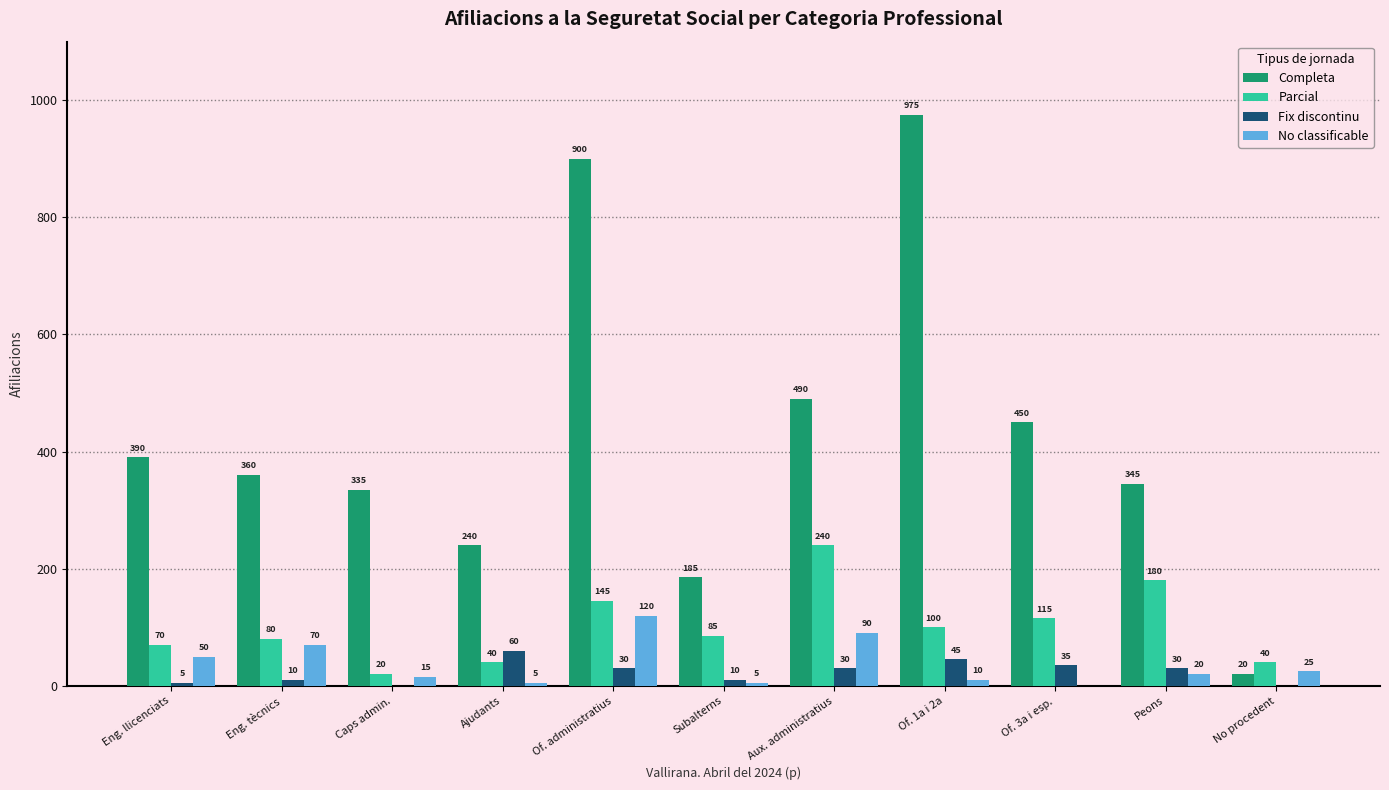

Where does the No classificable series first go above 20?

Eng. llicenciats